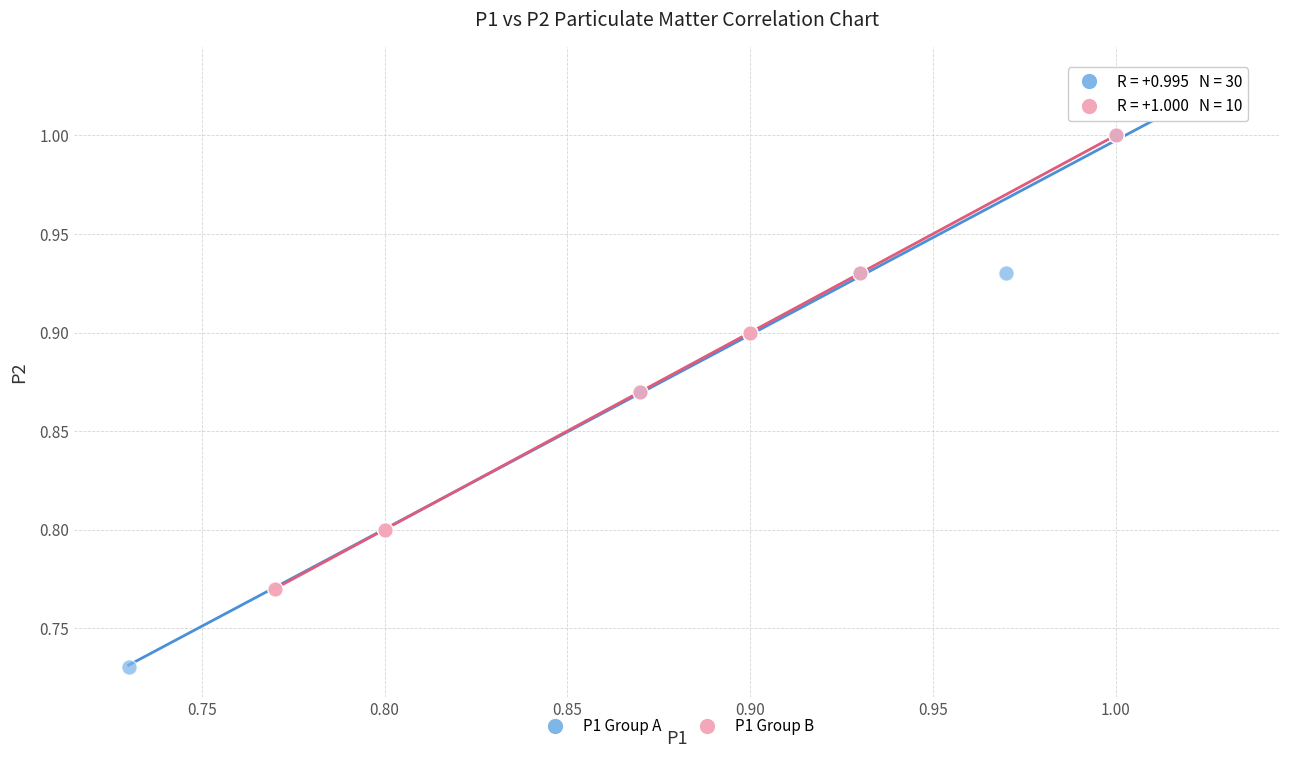

Which series reaches the maximum Y coordinate?

P1 Group A